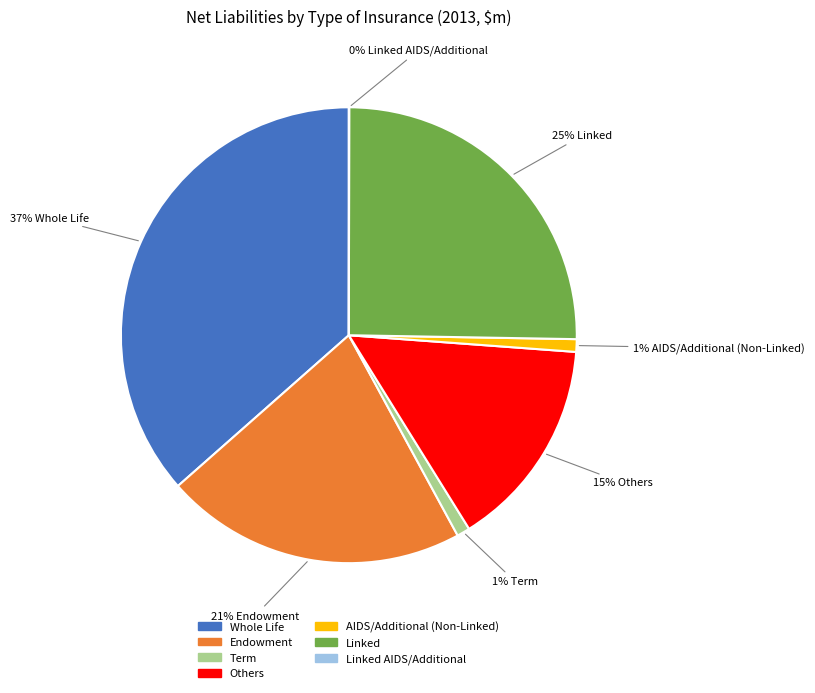

Does Others account for over 50% of the chart?

No